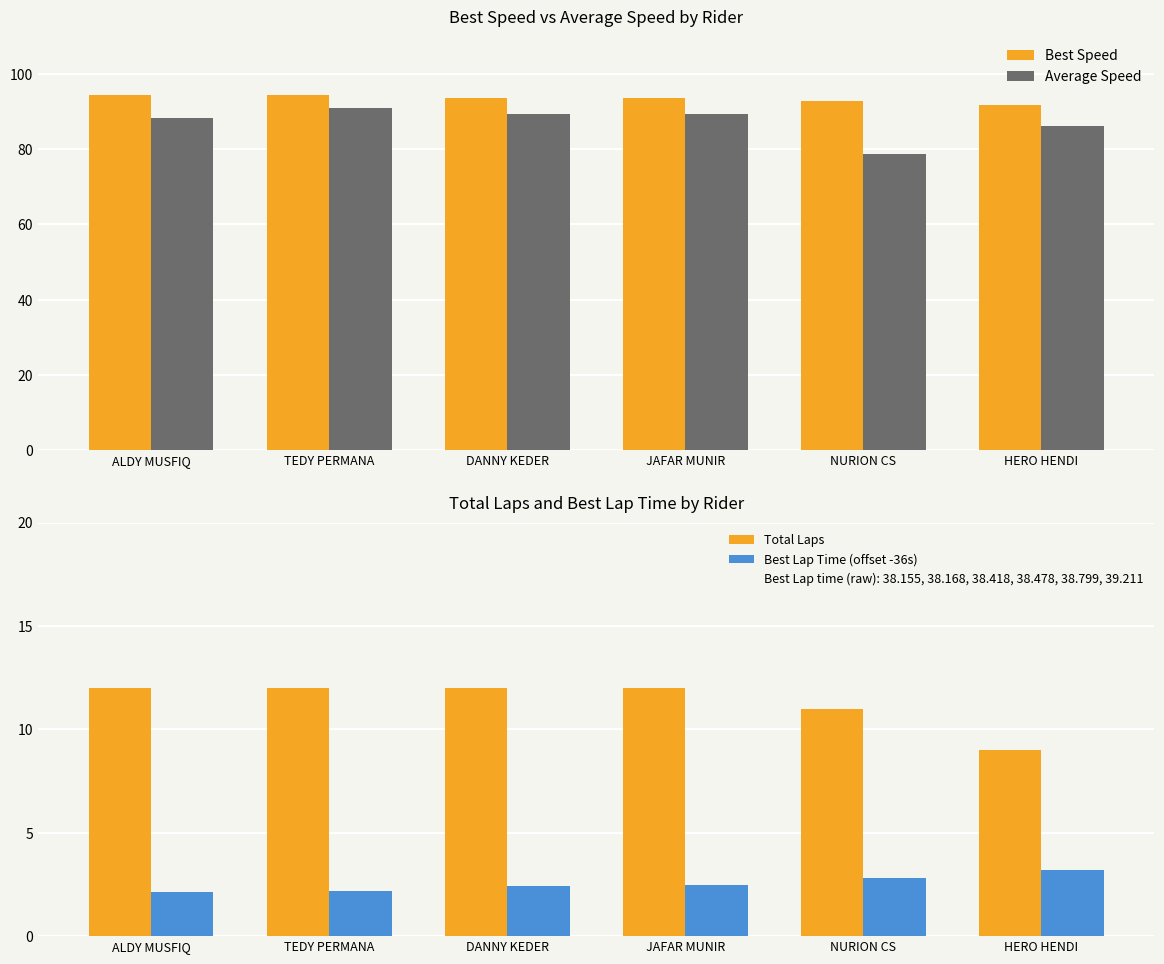

What is the average value of the Total Laps series?

11.3